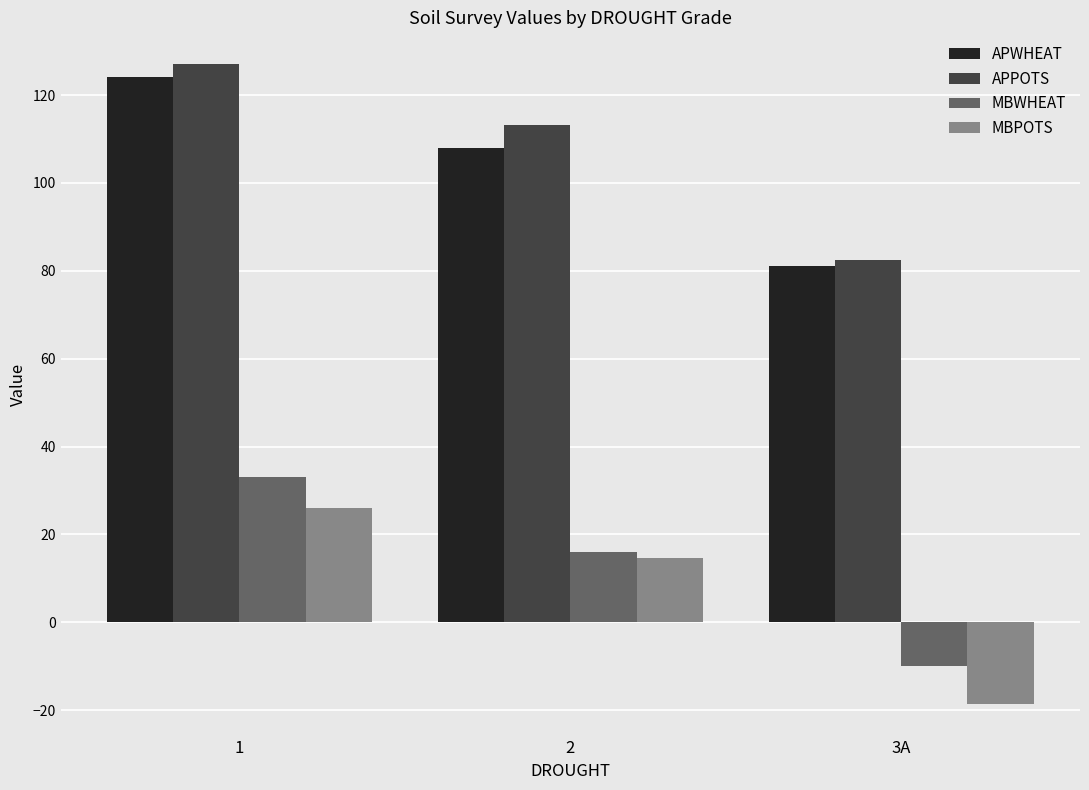

What value does the APWHEAT series have at 1?

124.0